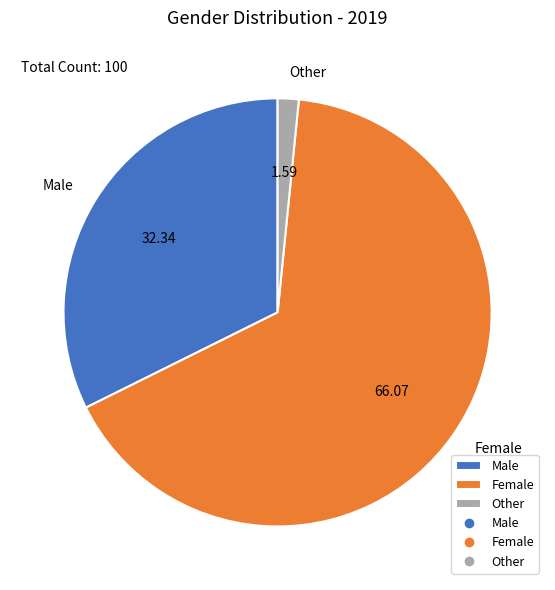

Which slice is the smallest?

Other